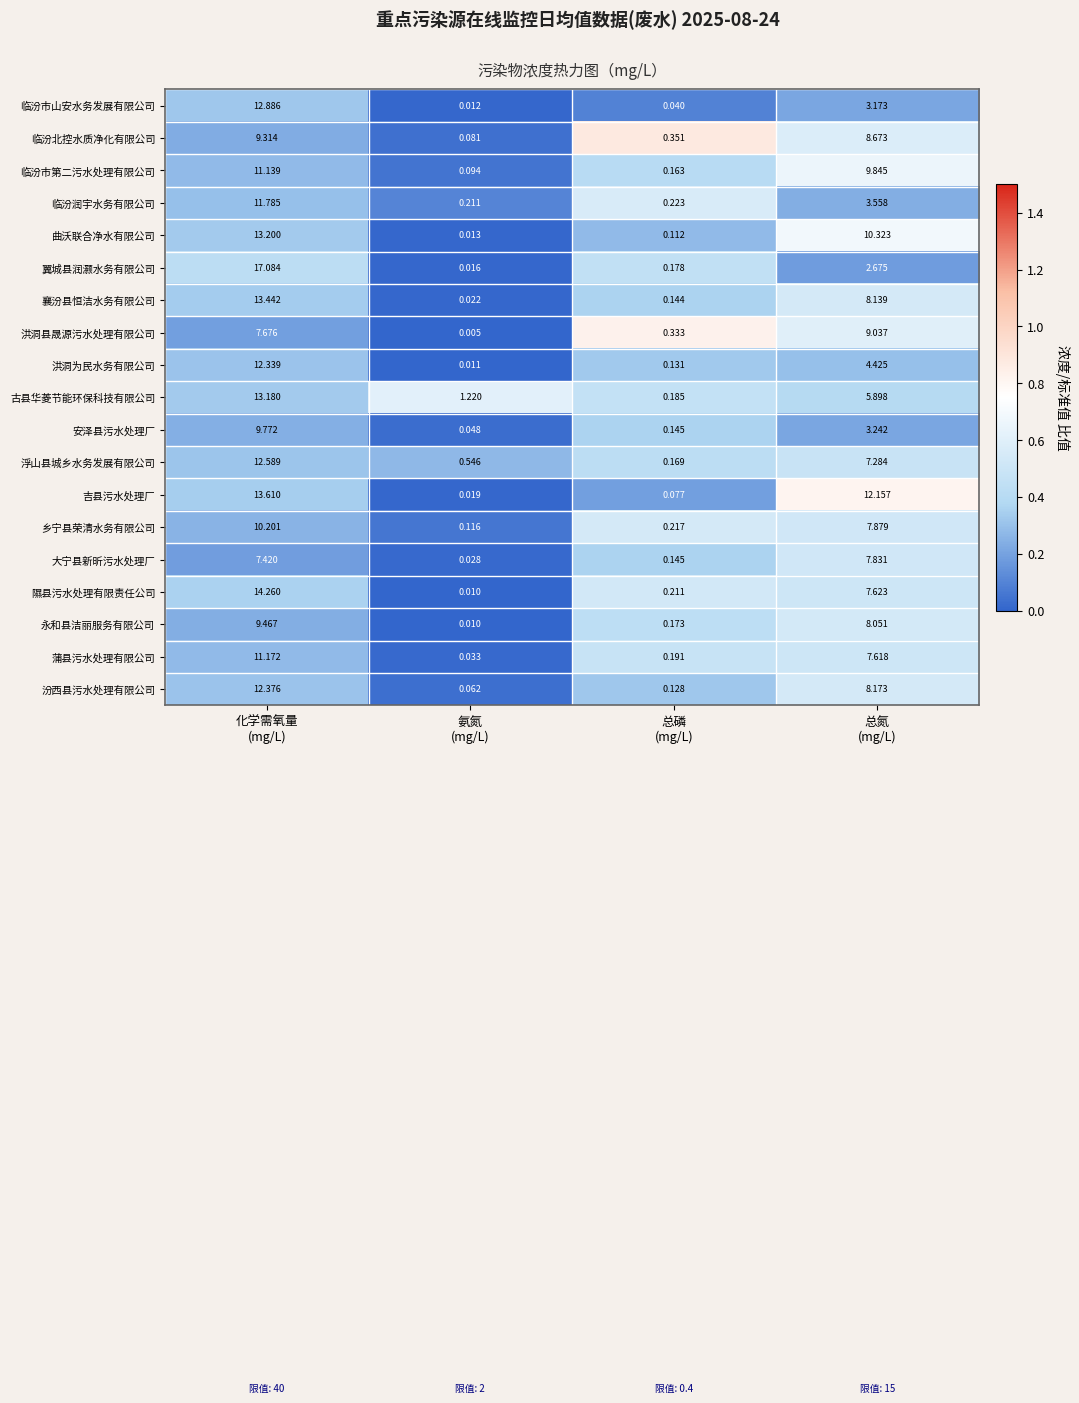

Between 总磷
(mg/L) and 总氮
(mg/L), which series saw the biggest shift?

吉县污水处理厂